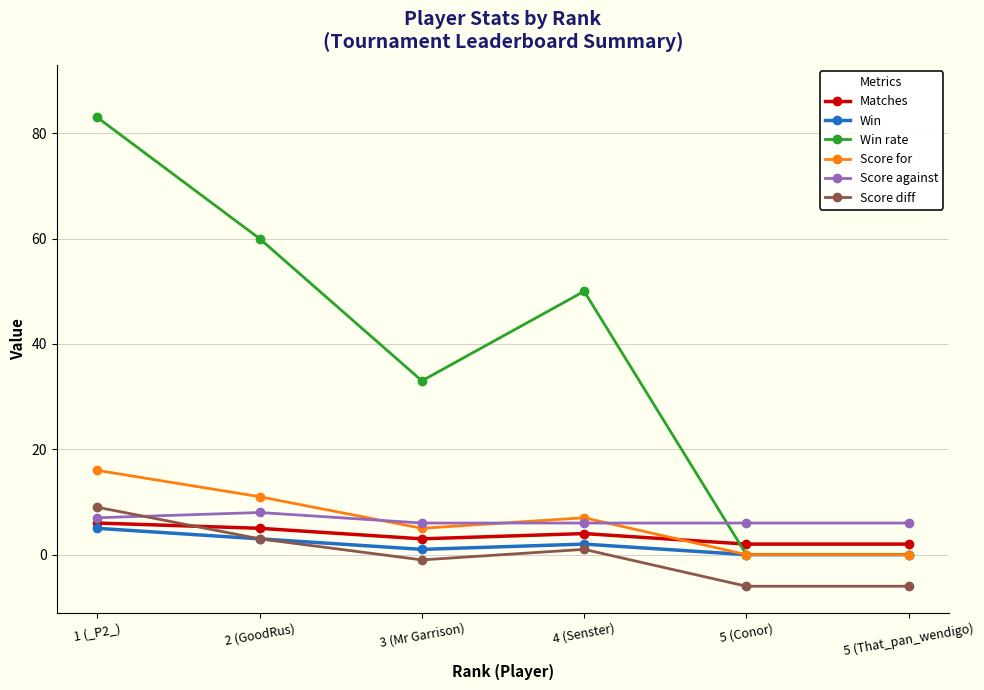

What is the minimum value shown in the chart?

-6